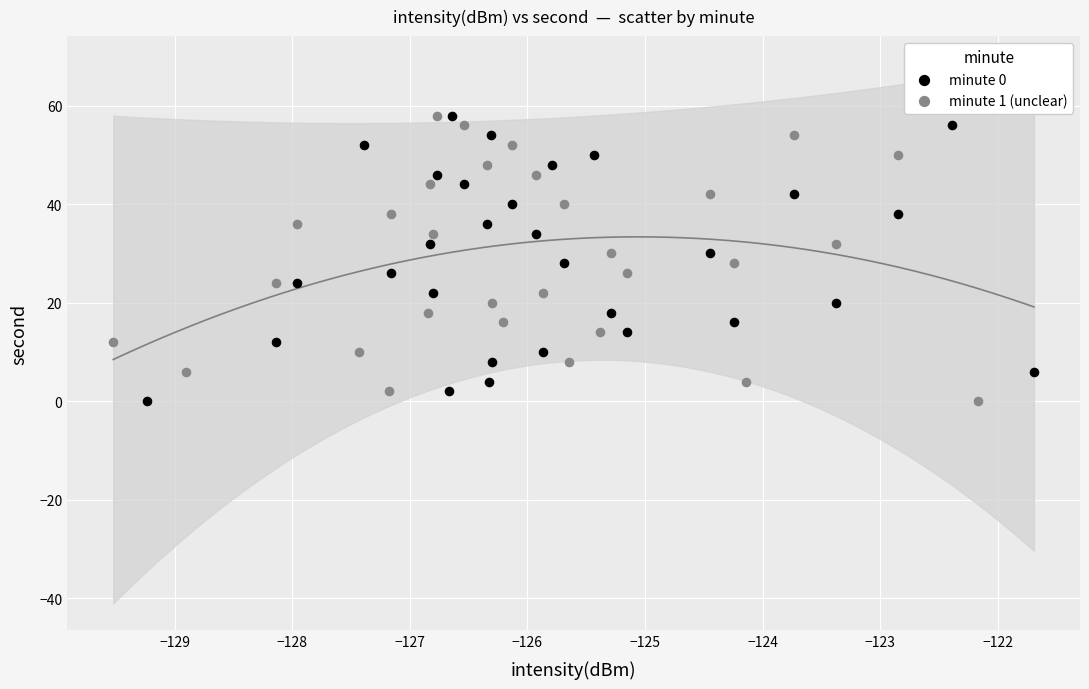

What are all the series names shown in the legend?

minute 0, minute 1 (unclear)